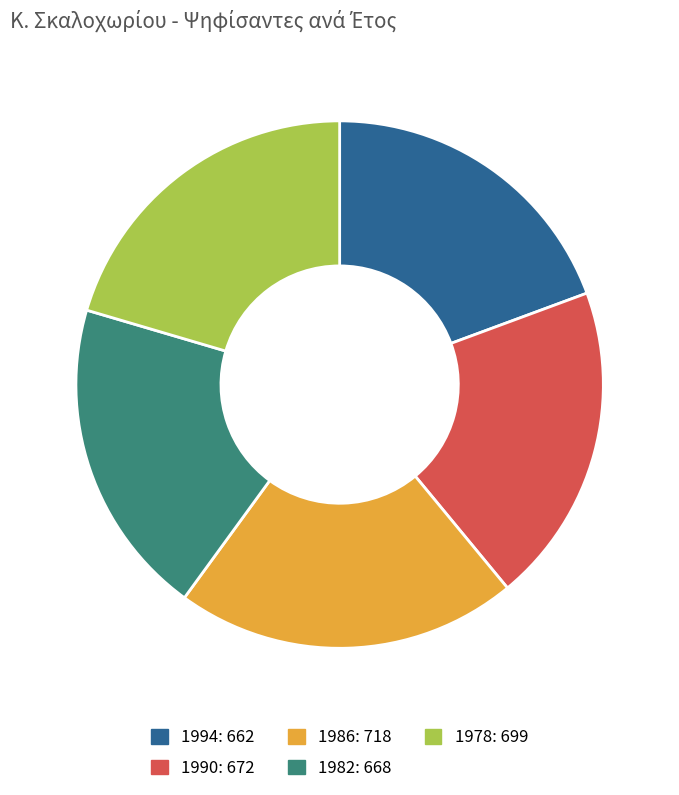

What is the ratio of the value at 1982 to the value at 1978?

1.0